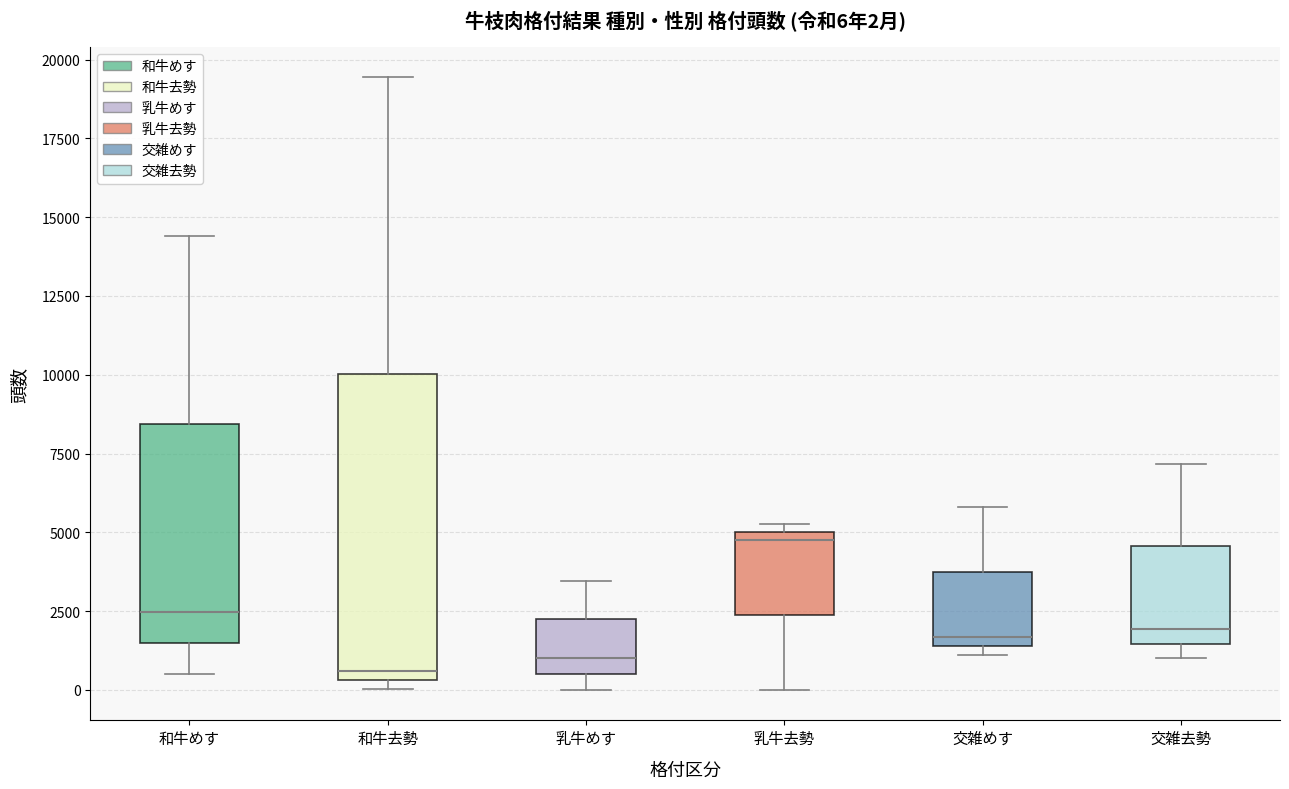

Which box has the highest median line?

乳牛去勢